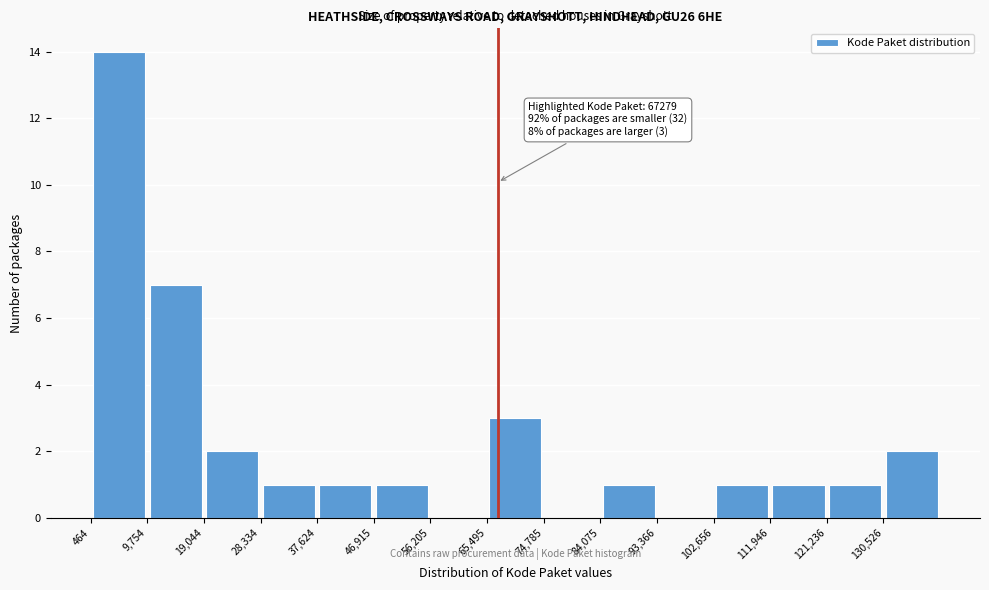

Which range on the x-axis has the tallest bar?

0 to 10000